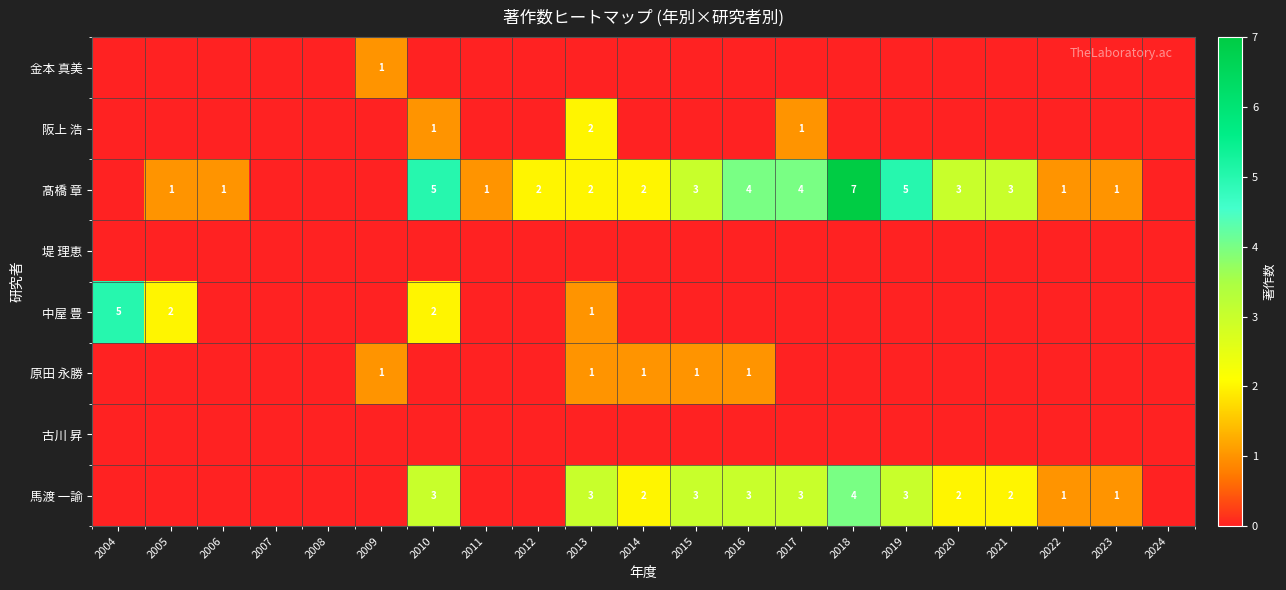

Is it true that 髙橋 章 equals 4 at 2017?

True